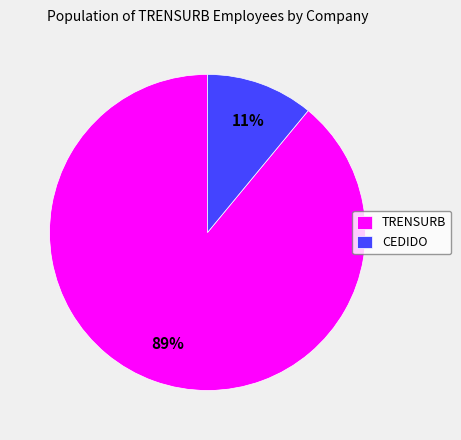

To the nearest percent, what percentage of the pie is TRENSURB?

89%